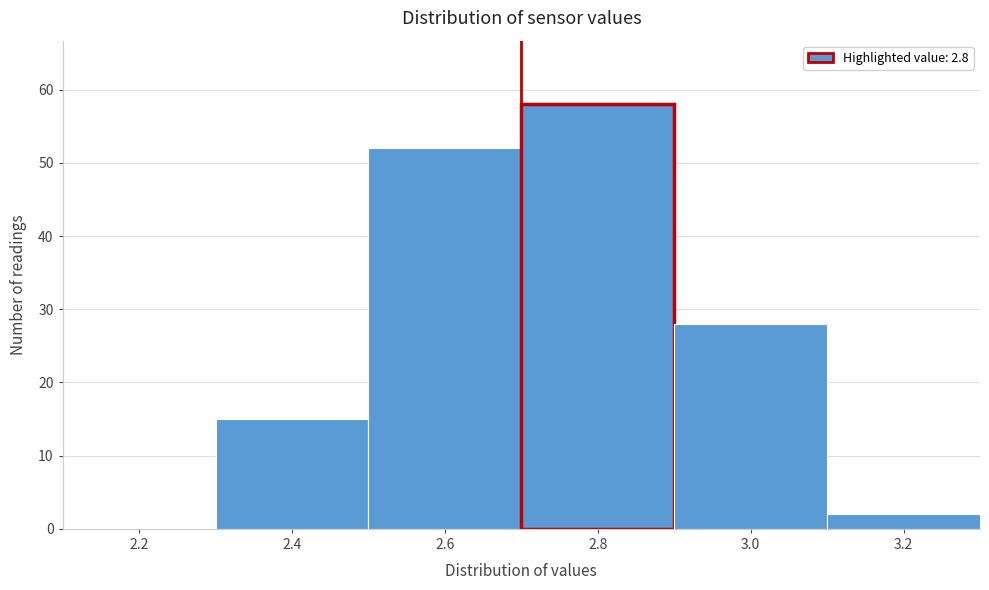

Reading left to right, transcribe all the data shown in this chart.

2.2=0	2.4=15	2.6=52	2.8=58	3.0=28	3.2=2